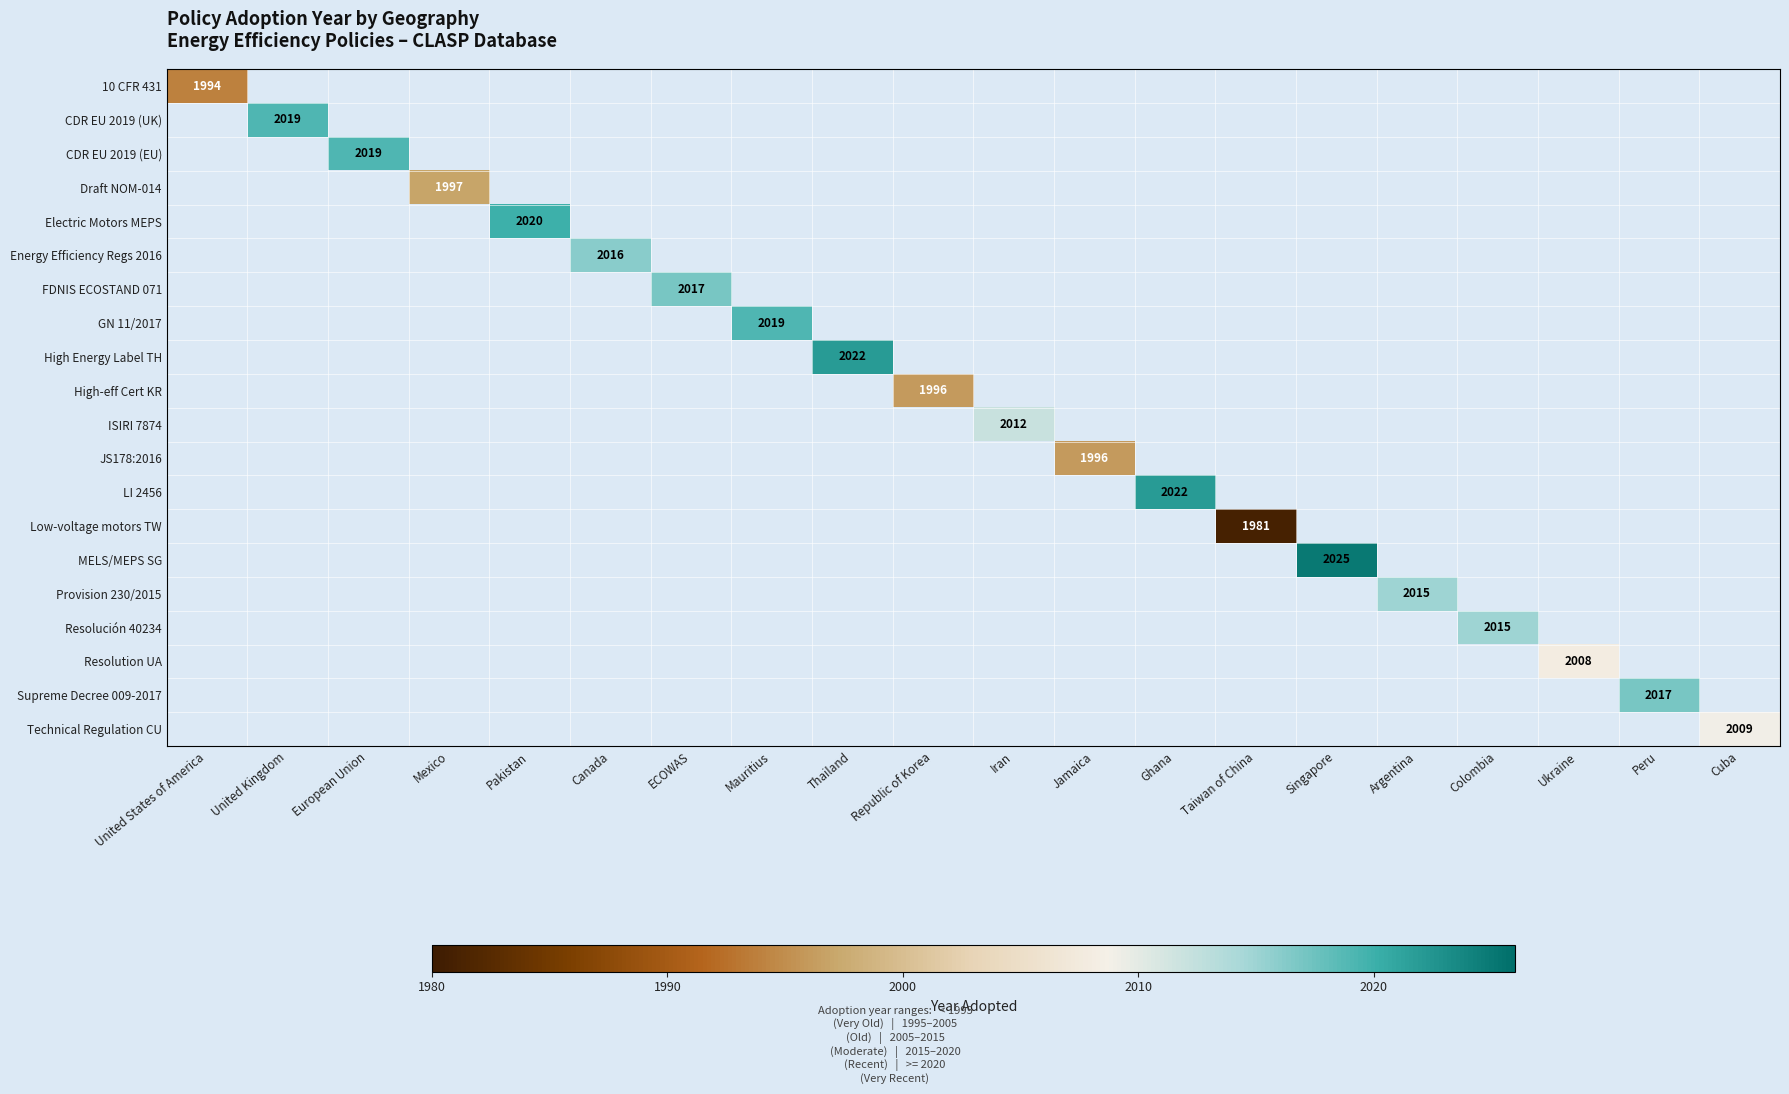

Is it true that Provision 230/2015 equals 2015 at Argentina?

True